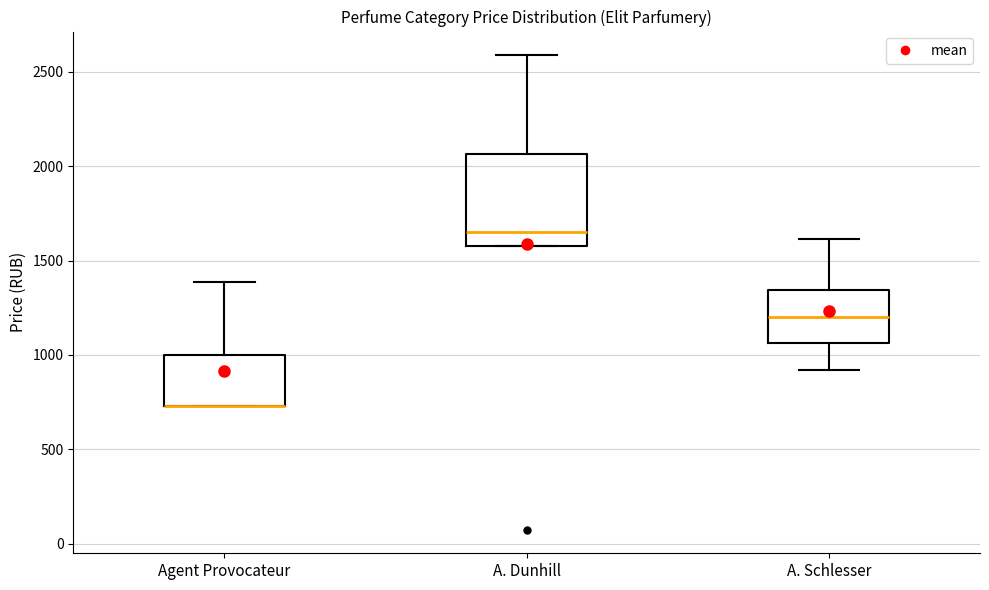

Reading left to right, read every box against the y-axis: the position of its median line, the range the box covers, and the ends of its whiskers. The values are not printed on the chart, so give them approximately, as read against the axis.

Agent Provocateur: median 750 (drawn on the box's lower edge), box 750 to 1000, whiskers 750 to 1400
A. Dunhill: median 1650, box 1550 to 2050, whiskers 1550 to 2600
A. Schlesser: median 1200, box 1050 to 1350, whiskers 900 to 1600